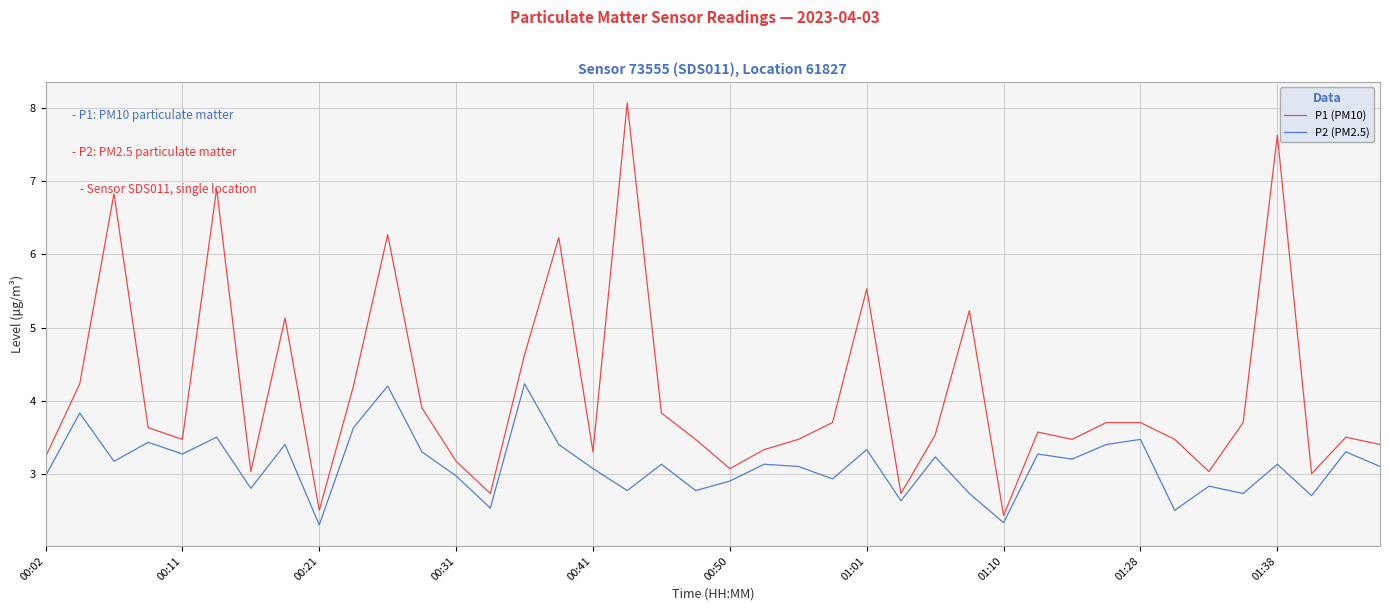

Which series has the largest total across all categories?

P1 (PM10)